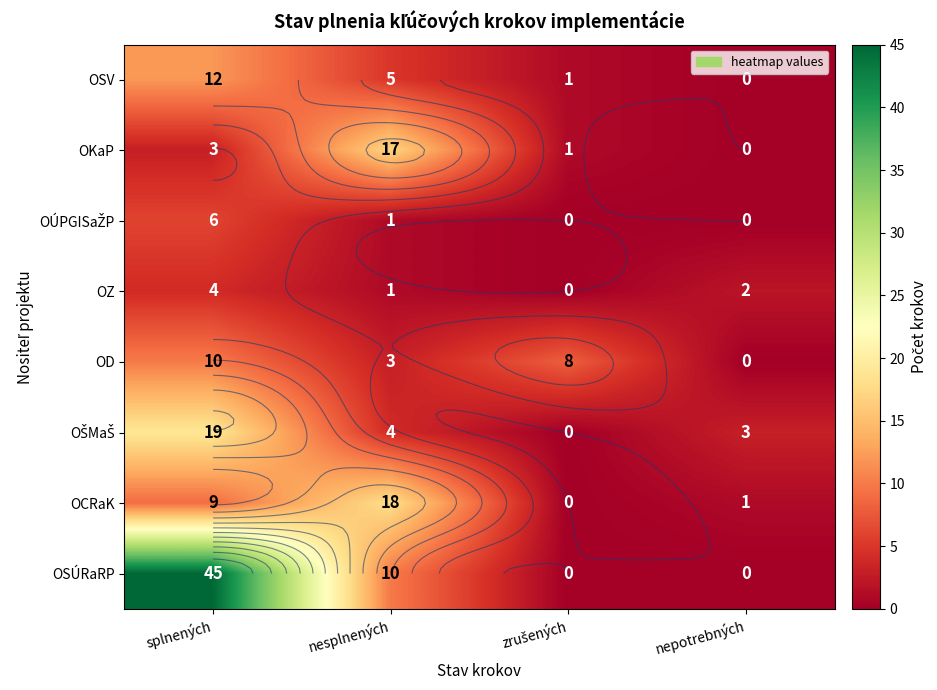

Which has a higher value, nesplnených or splnených?

splnených